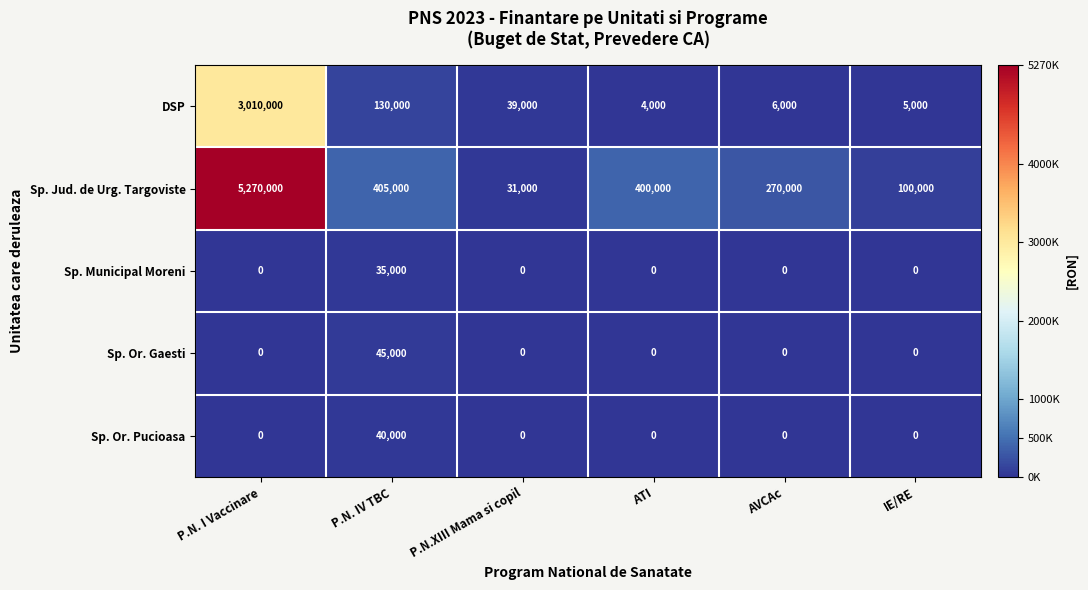

The value of Sp. Or. Gaesti at IE/RE is 0. True or false?

True